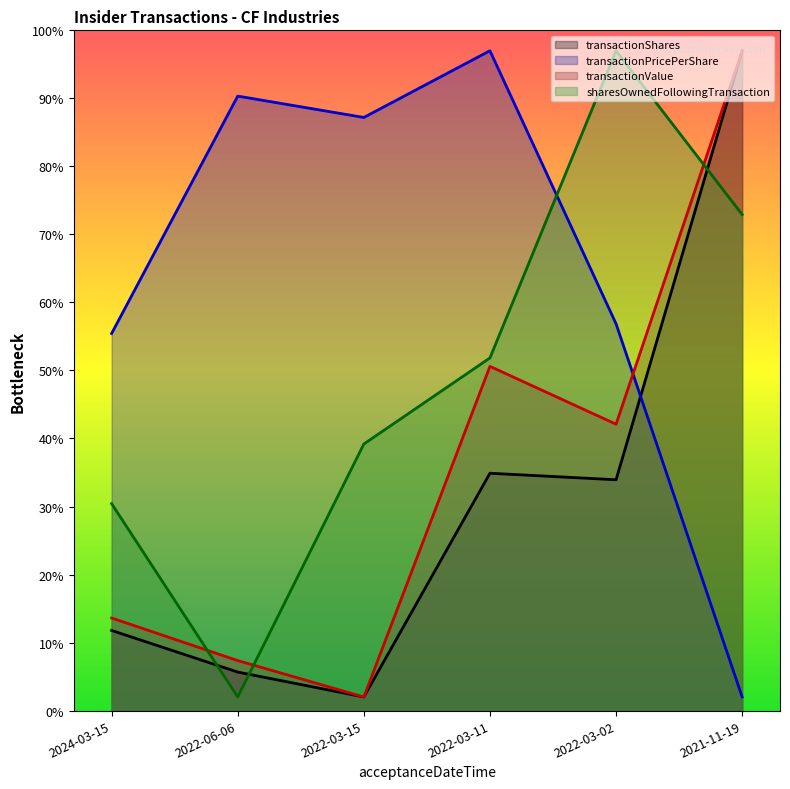

Where does the sharesOwnedFollowingTransaction series first go above 51?

2022-03-11